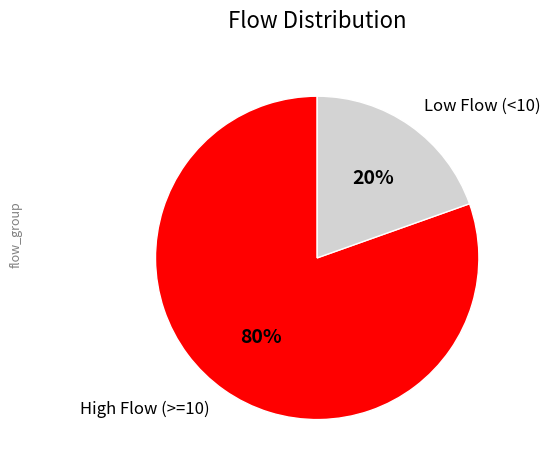

The Low Flow (<10) slice represents 20% of the pie. True or false?

True